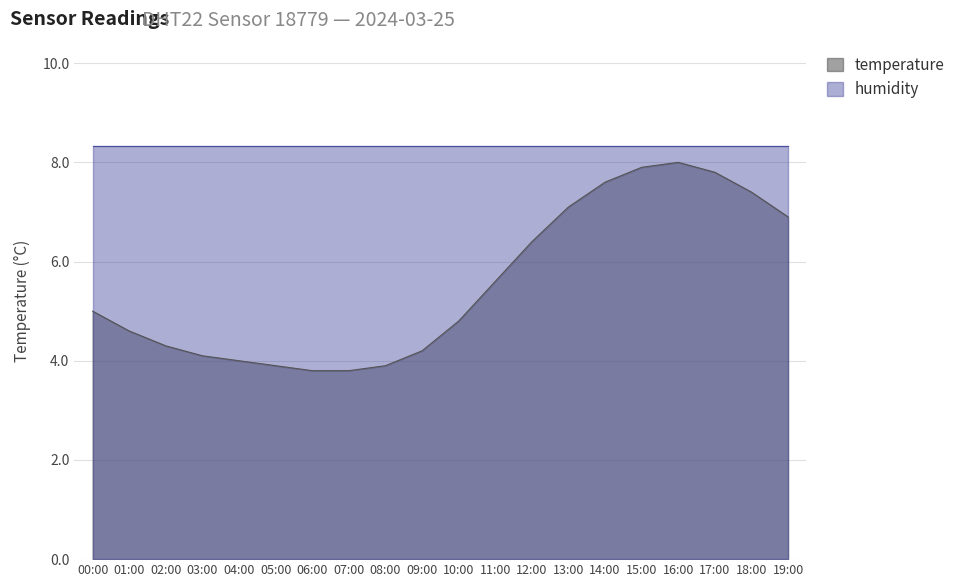

What is the smallest value displayed?

3.8